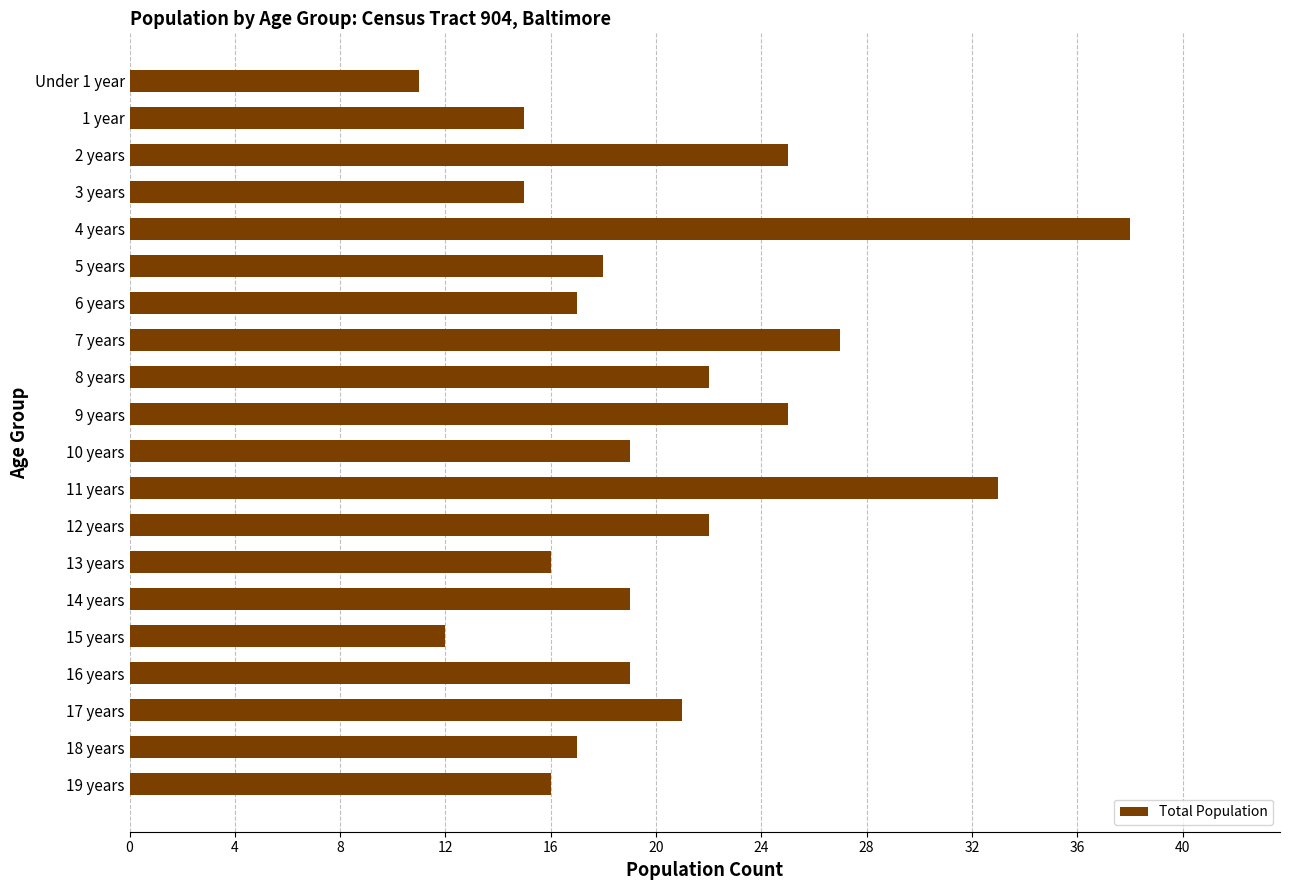

What is the sum of all values?

407